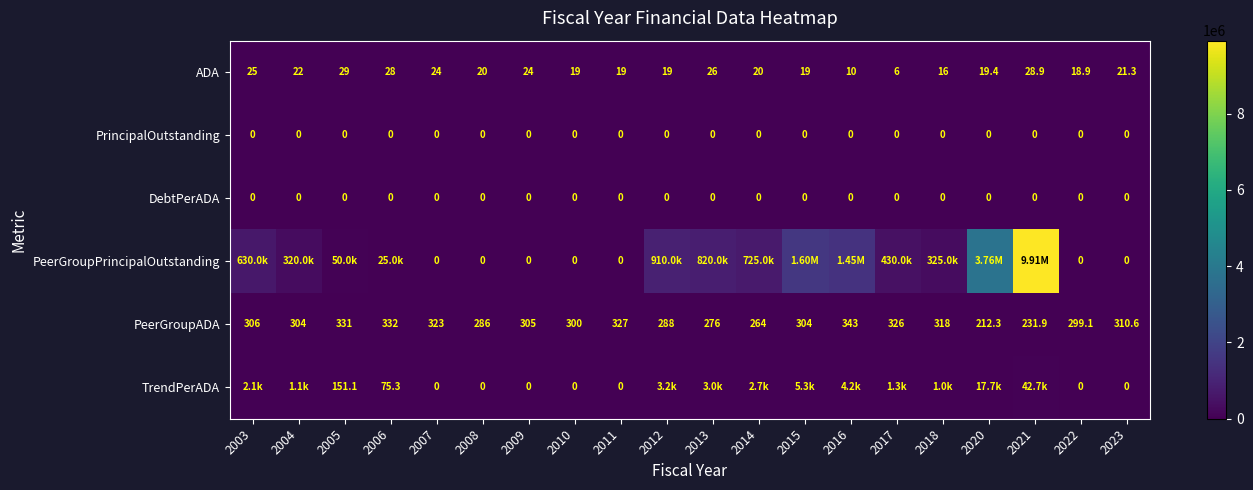

At which category is the sum across all series the highest?

2021